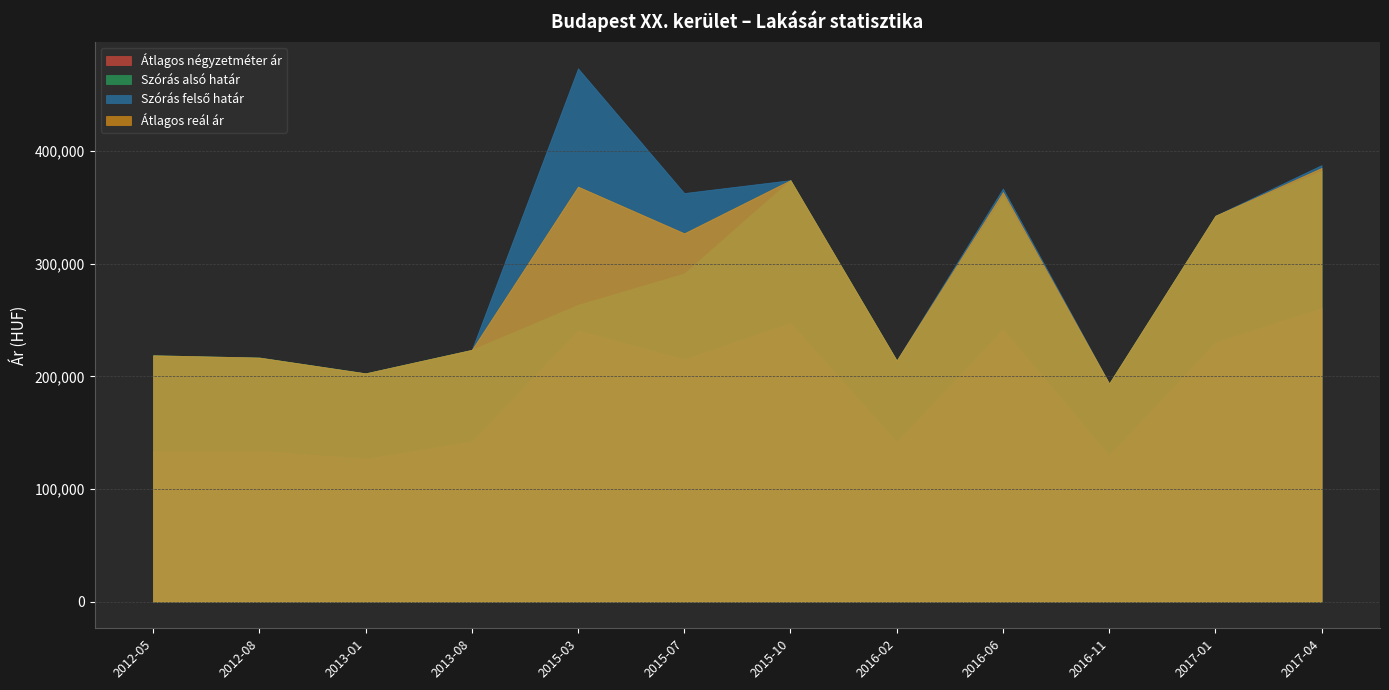

True or false: Szórás felső határ has a value of 387742 at 2017-04.

True